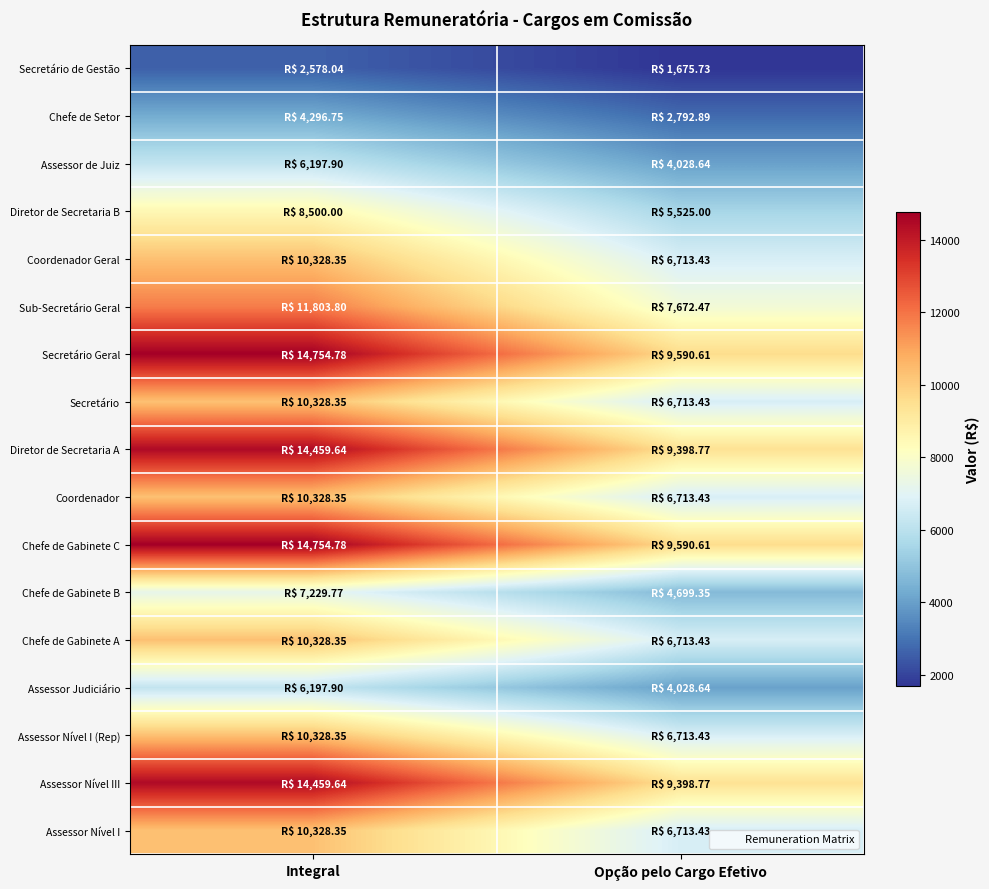

Which series has the widest spread of values?

Chefe de Gabinete C